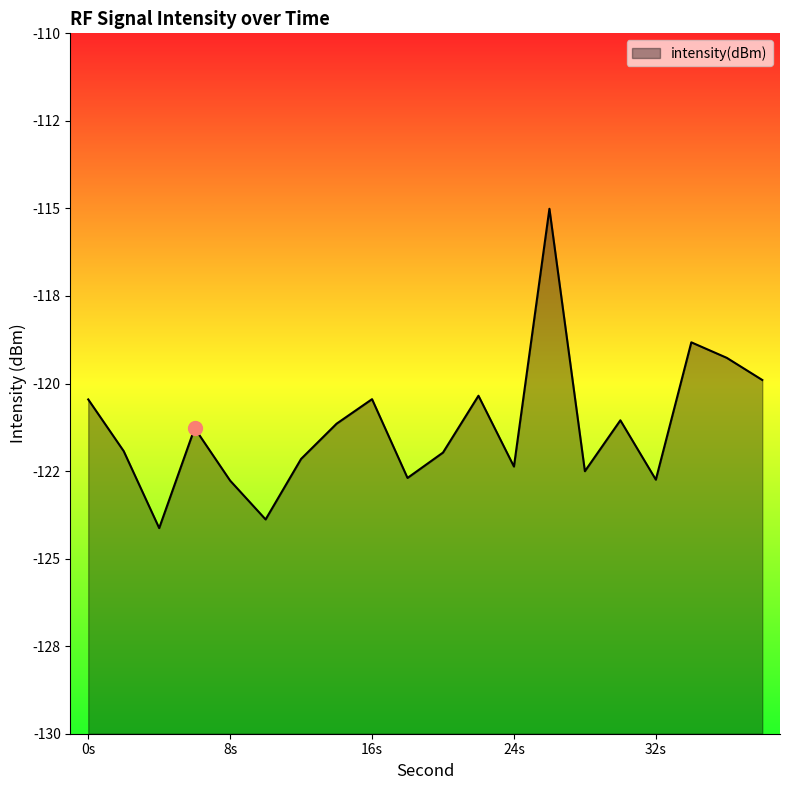

The value at 4 is -218.3. True or false?

False